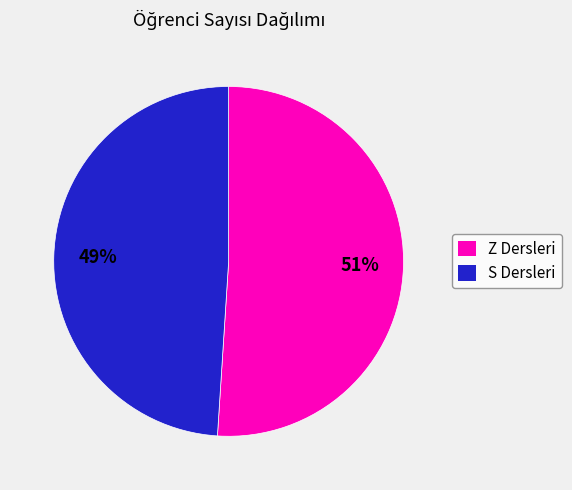

Count the number of slices in the pie.

2